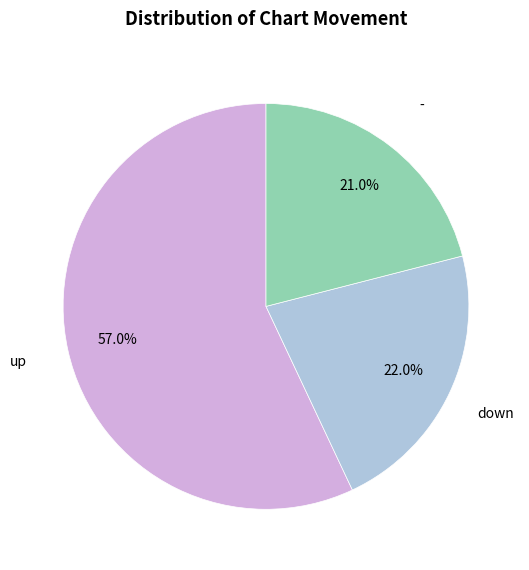

To the nearest percent, what is the difference between the up and - slice percentages?

36%